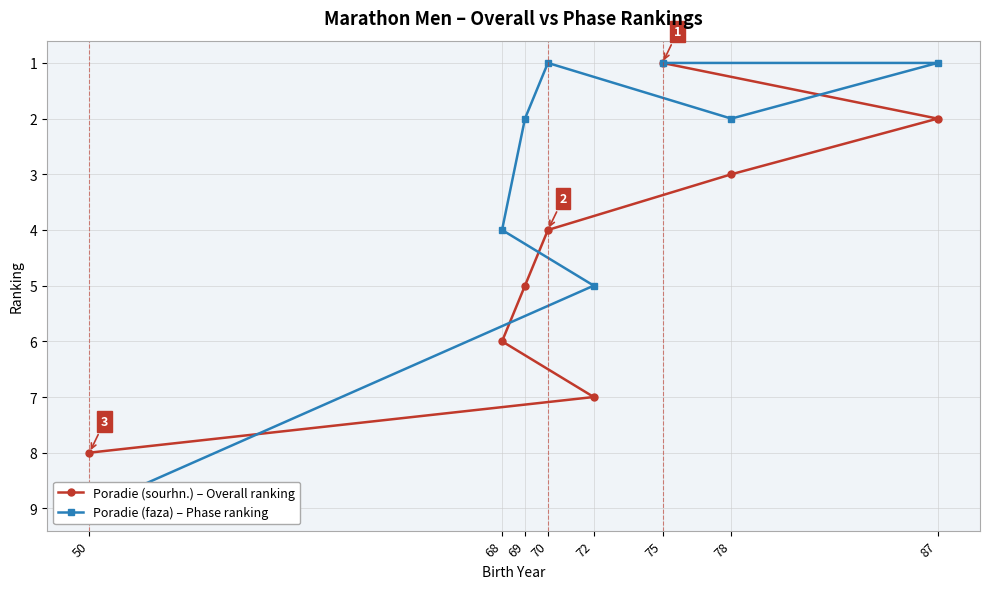

Where do Poradie (sourhn.) – Overall ranking and Poradie (faza) – Phase ranking first cross each other?

72 and 50